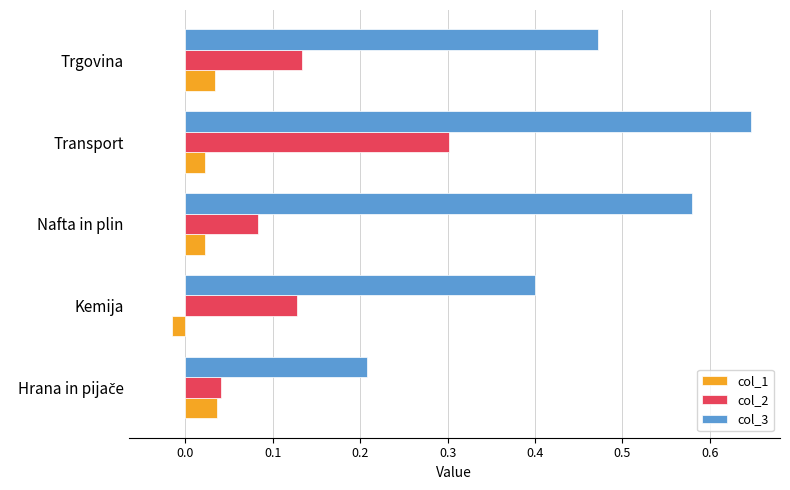

What is the sum of the col_3 values at Transport and Trgovina?

1.1